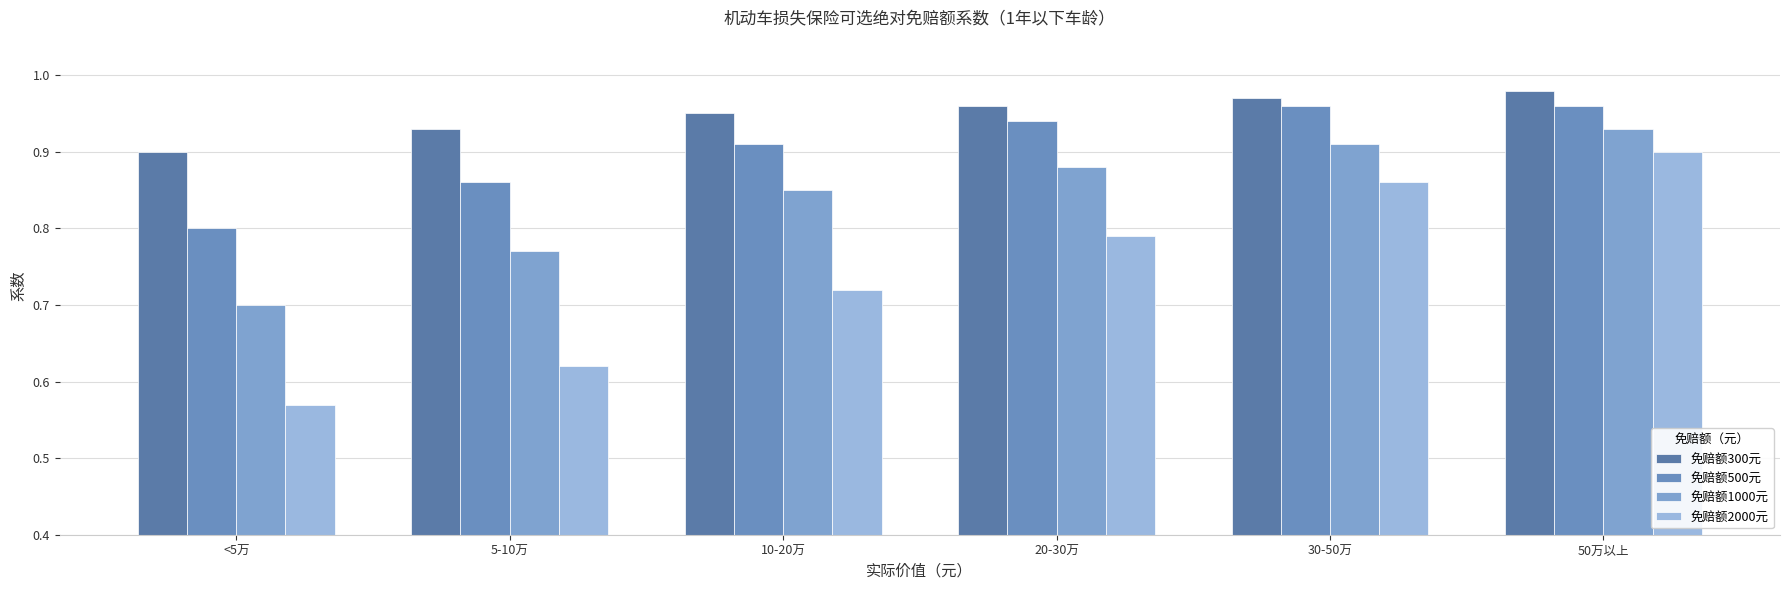

What position from the right is 5-10万?

5